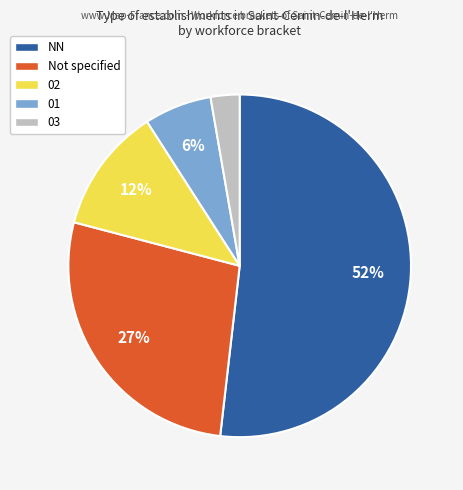

Which slice represents more than half of the pie?

NN